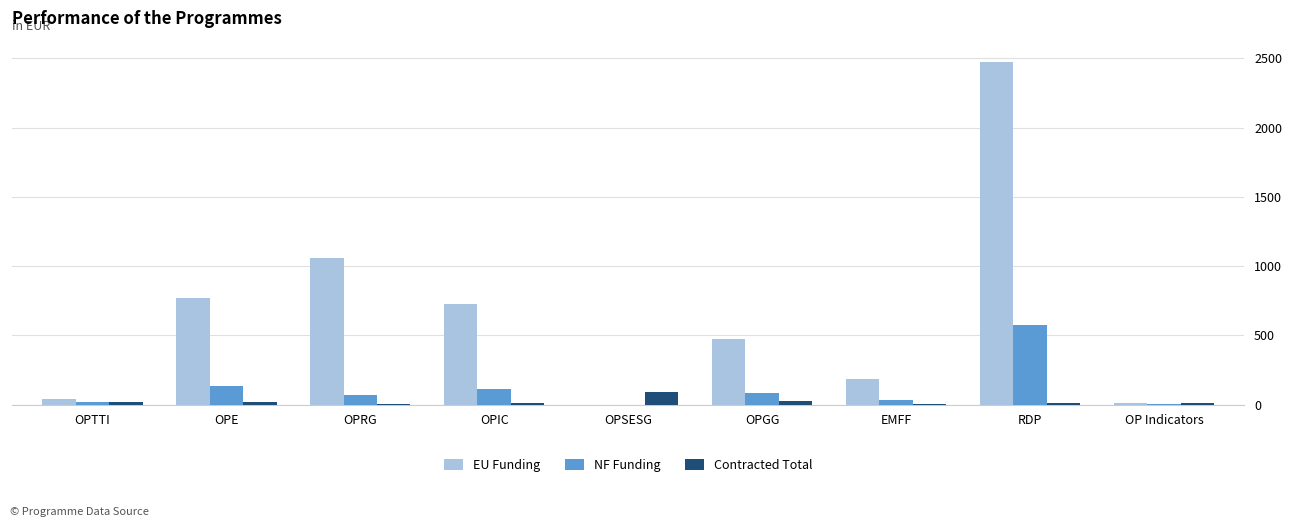

Which category has the highest value in the Contracted Total series?

OPSESG